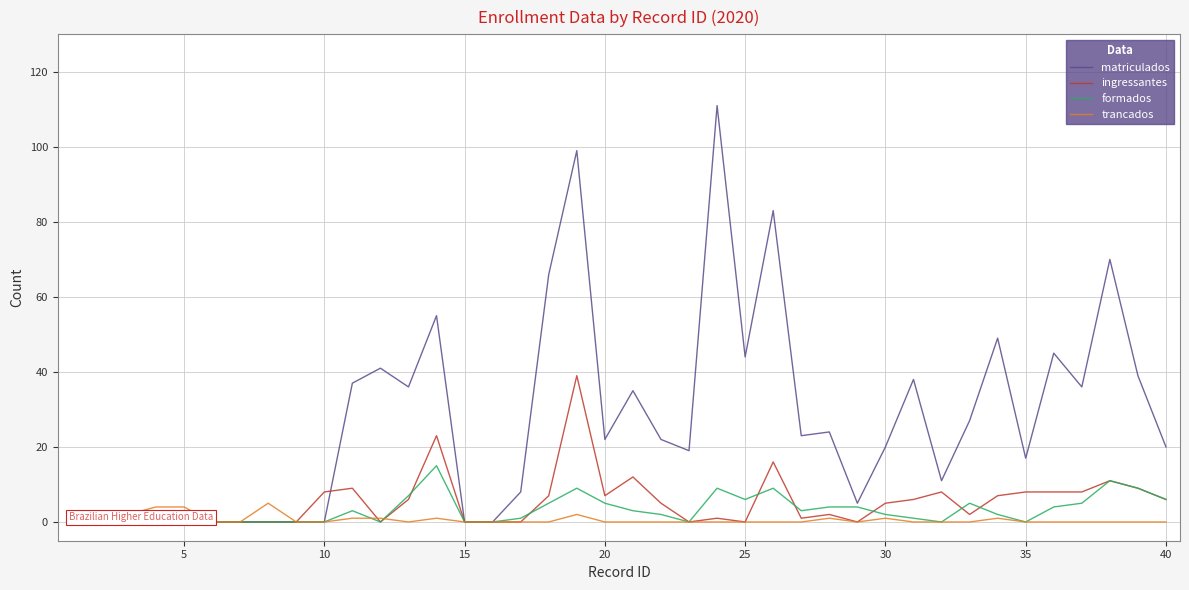

True or false: matriculados has a value of -40 at 15.

False